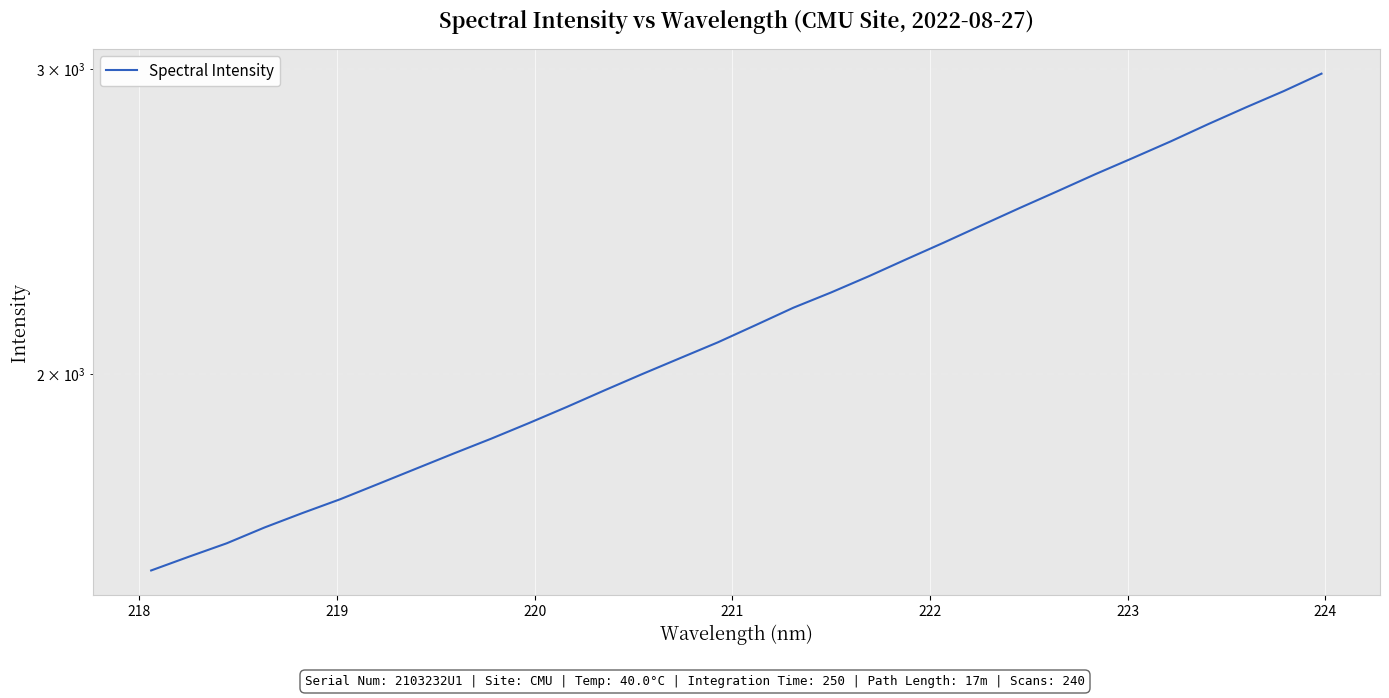

The chart shows a value of 1305.5 at 16. True or false?

False